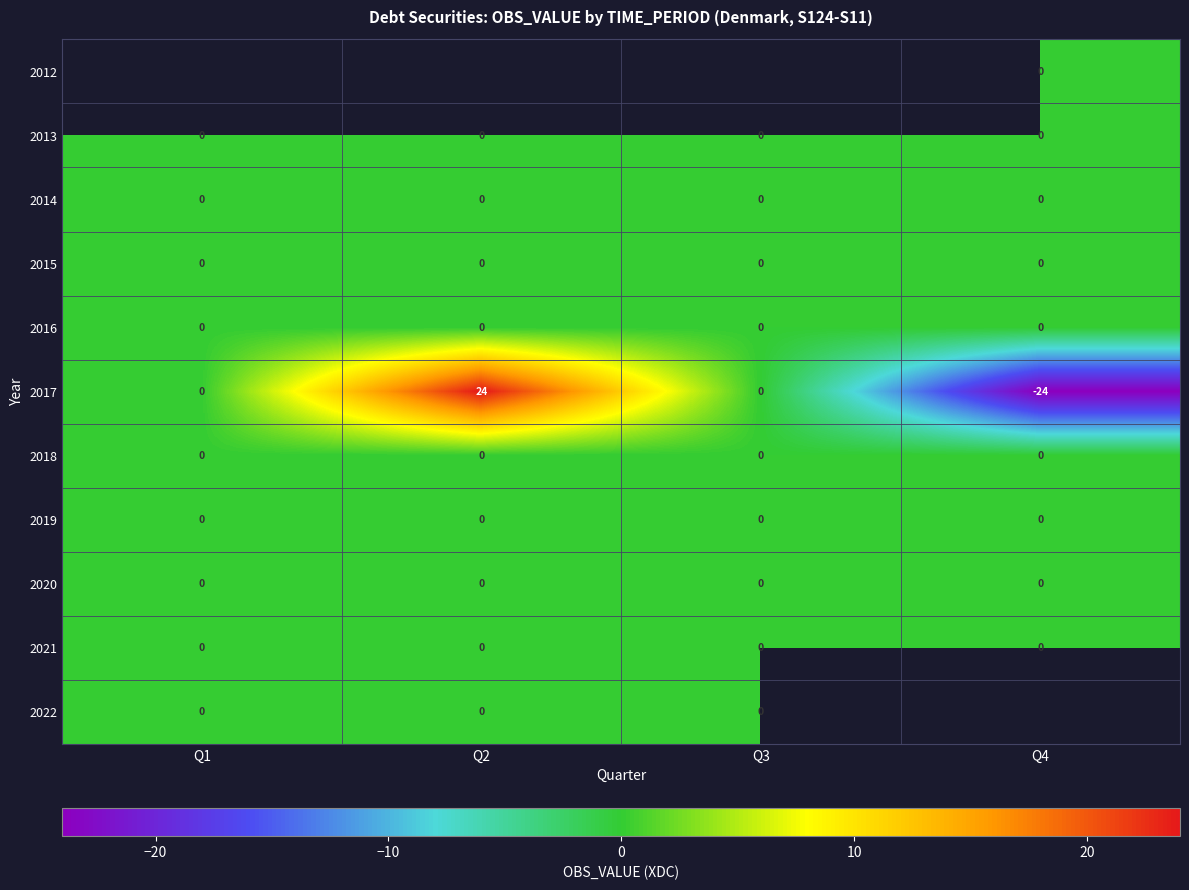

Is the value of 2017 at Q2 greater than the value of 2021 at Q1?

Yes